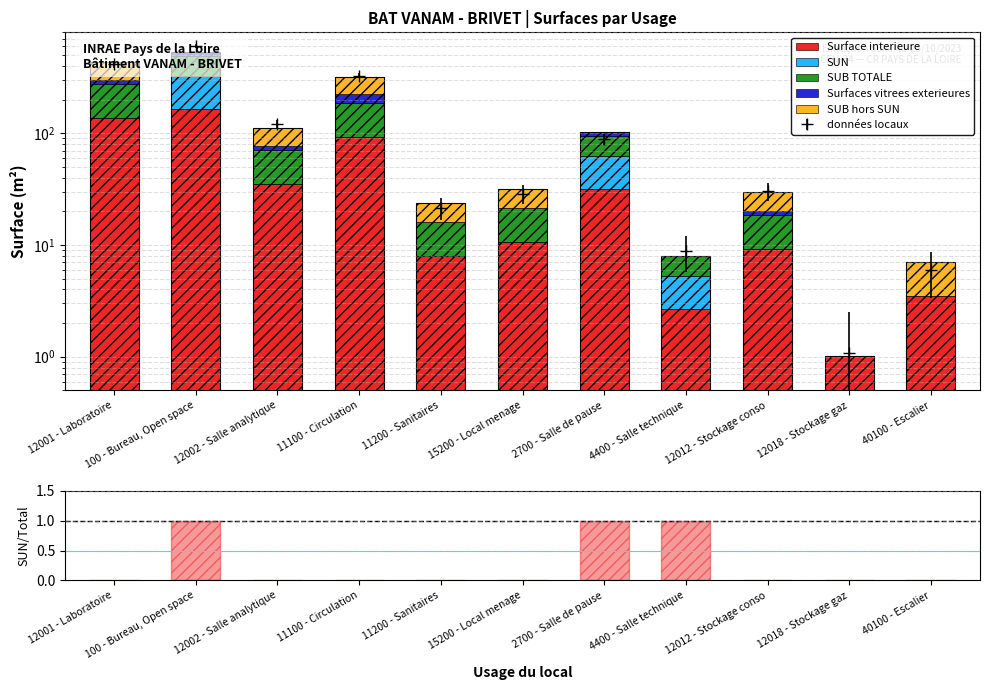

What is the sum of the SUB TOTALE values at 11200 - Sanitaires and 11100 - Circulation?

101.2